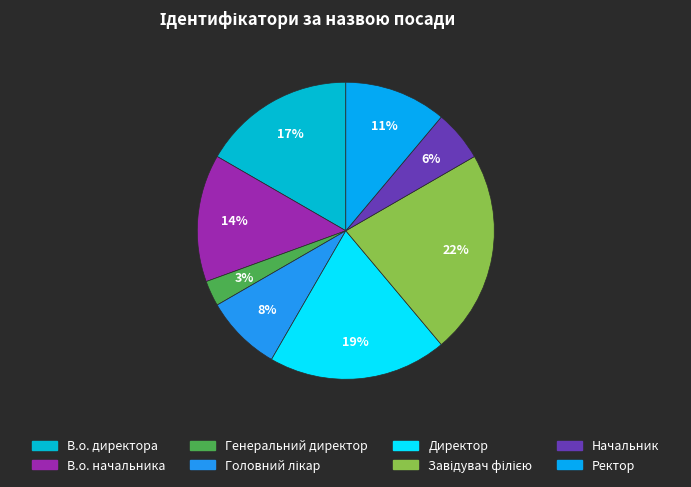

Does any single category account for the majority?

No